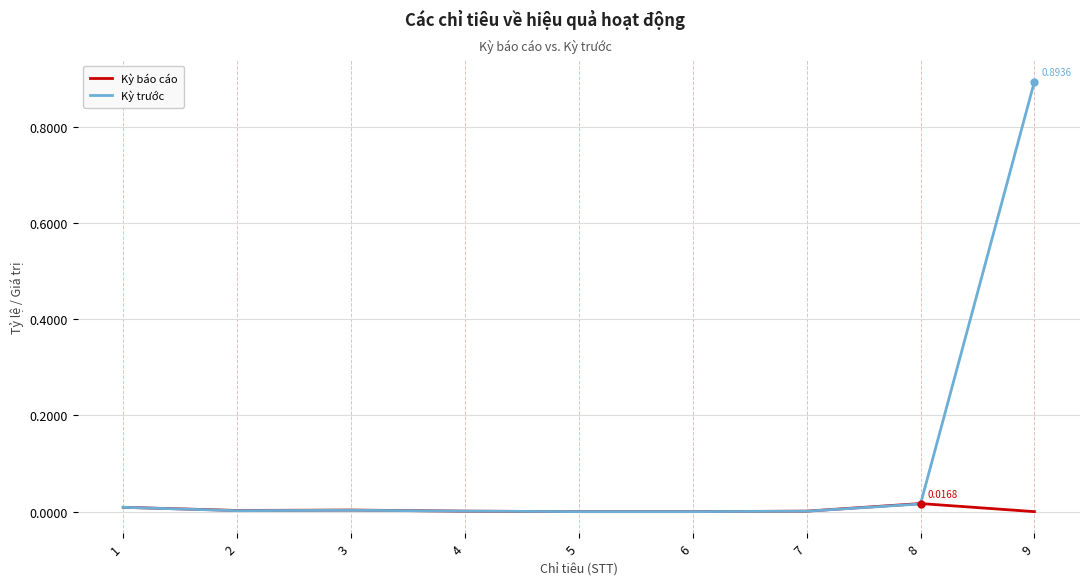

Is it true that Kỳ báo cáo equals 0.0 at 1?

True